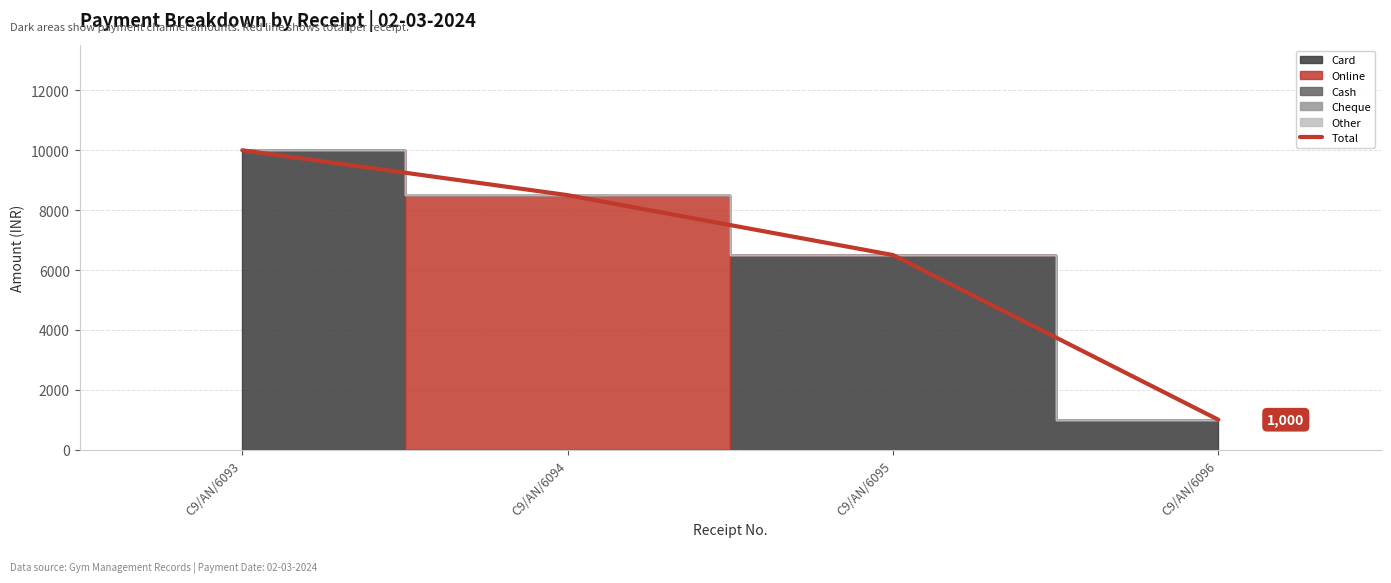

Is it true that the value at C9/AN/6094 is 8500?

True